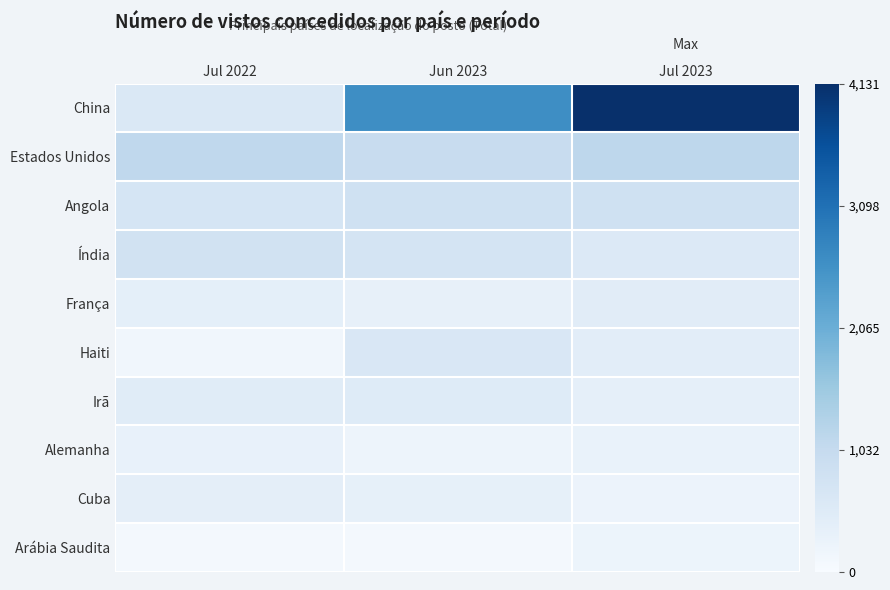

List the series in order of their peak value, lowest first.

Arábia Saudita, Alemanha, Cuba, França, Irã, Haiti, Índia, Angola, Estados Unidos, China